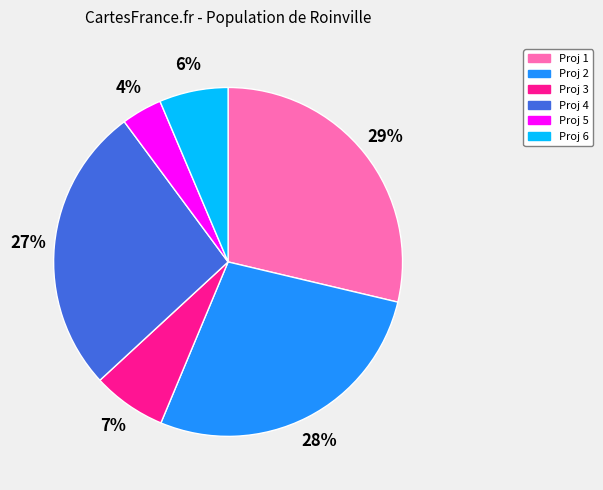

Which category has the smallest portion of the pie?

Proj 5